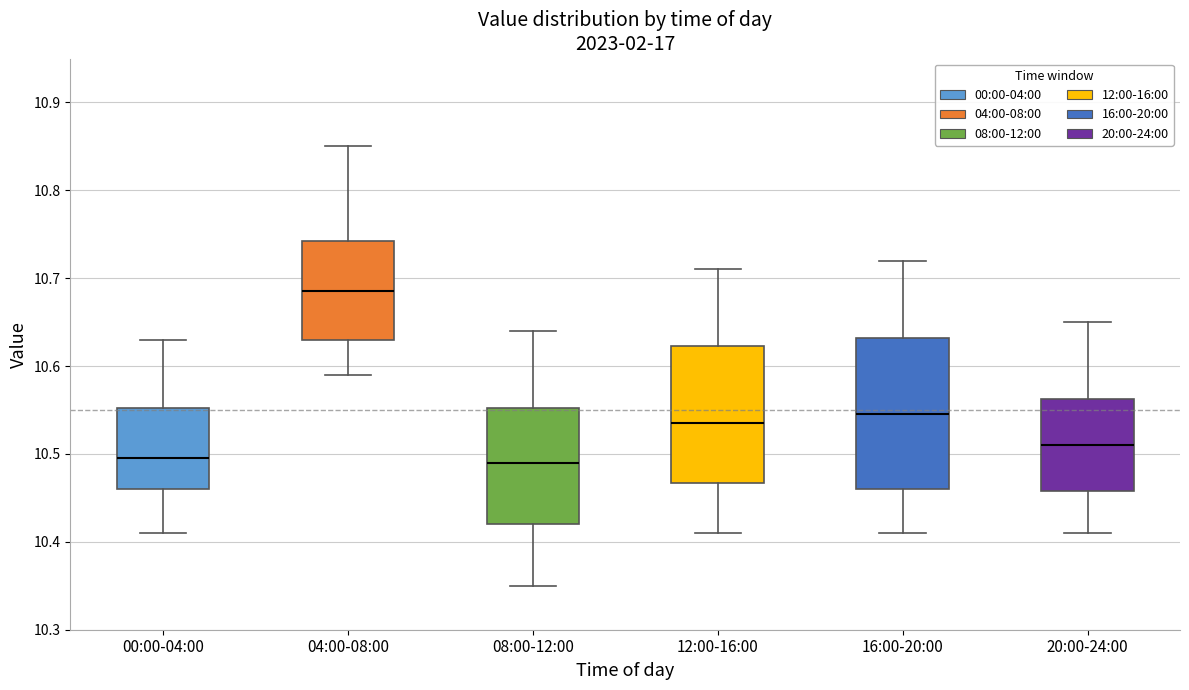

Reading left to right, transcribe this box plot: for each box, give where its median line is, the range the box spans, and where its two whiskers end, as read against the y-axis. The values are not printed on the chart, so give them approximately, as read against the axis.

00:00-04:00: median 10.50, box 10.46 to 10.55, whiskers 10.41 to 10.63
04:00-08:00: median 10.69, box 10.63 to 10.74, whiskers 10.59 to 10.85
08:00-12:00: median 10.49, box 10.42 to 10.55, whiskers 10.35 to 10.64
12:00-16:00: median 10.54, box 10.47 to 10.62, whiskers 10.41 to 10.71
16:00-20:00: median 10.55, box 10.46 to 10.63, whiskers 10.41 to 10.72
20:00-24:00: median 10.51, box 10.46 to 10.56, whiskers 10.41 to 10.65